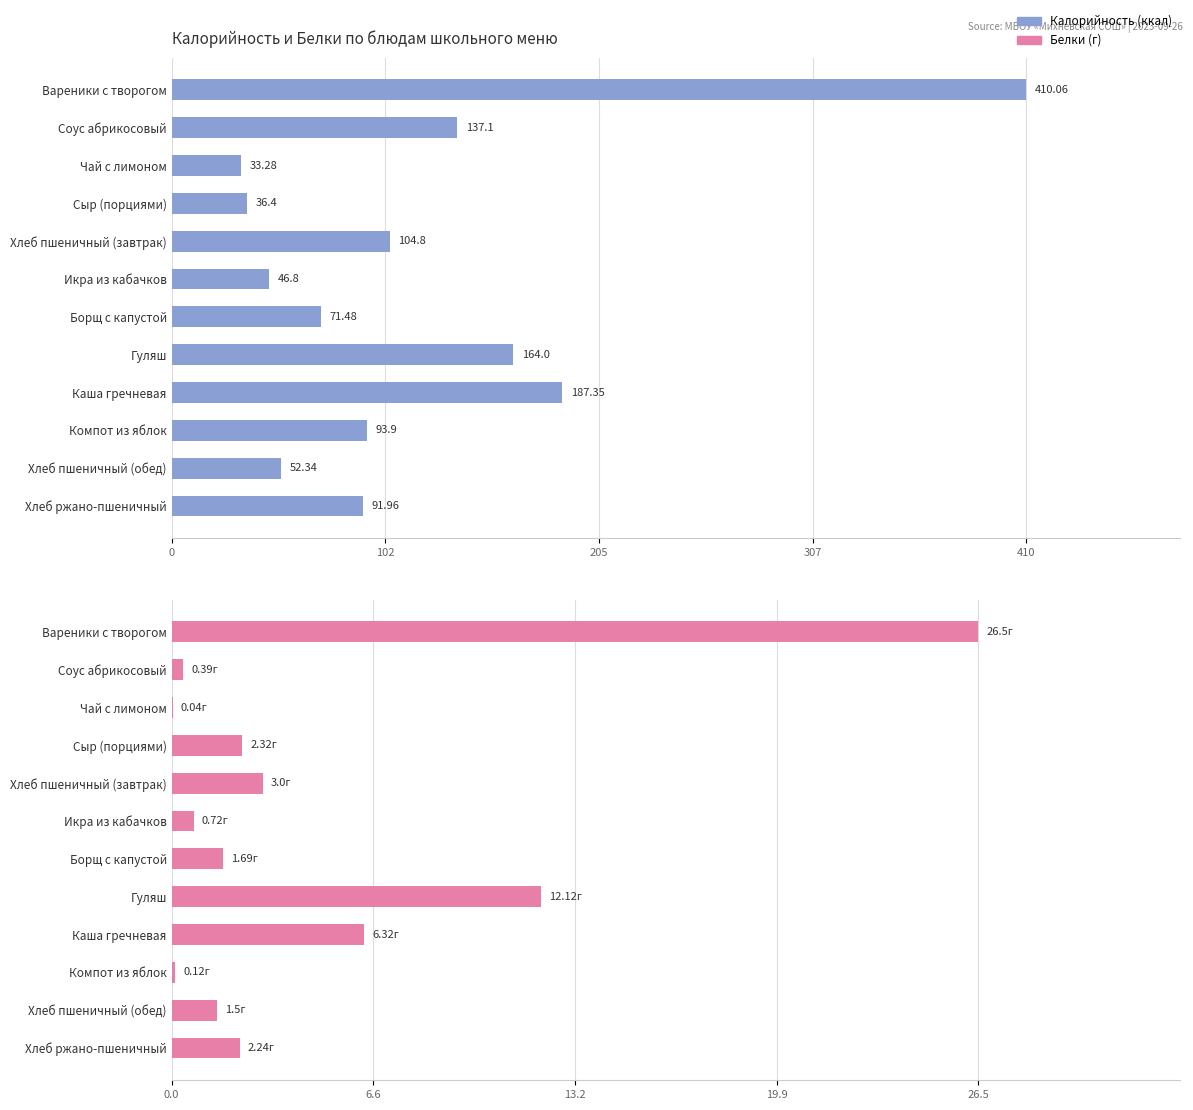

Which series has the widest spread of values?

Калорийность